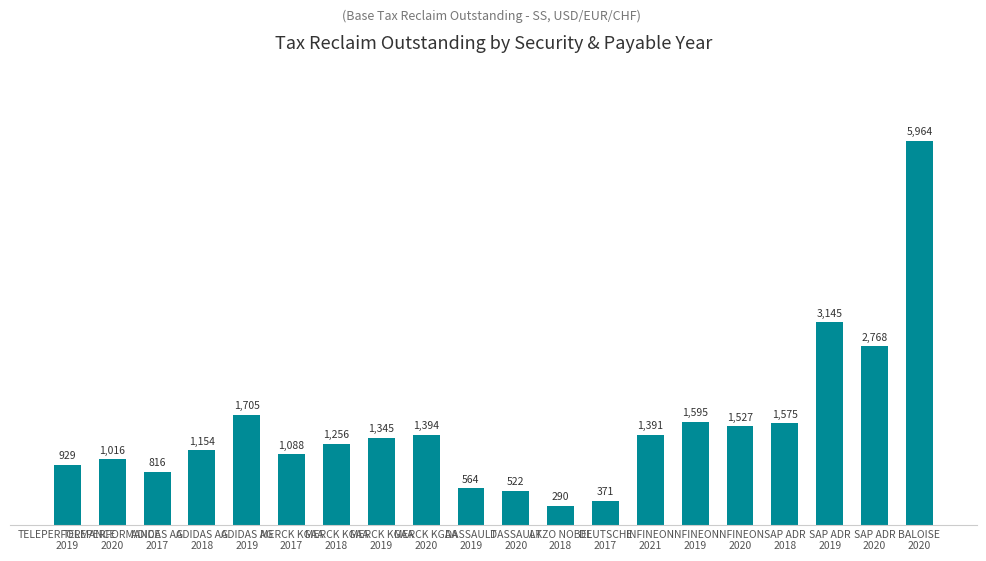

List the labels in order of value, smallest first.

AKZO NOBEL
2018, DEUTSCHE
2017, DASSAULT
2020, DASSAULT
2019, ADIDAS AG
2017, TELEPERFORMANCE
2019, TELEPERFORMANCE
2020, MERCK KGAA
2017, ADIDAS AG
2018, MERCK KGAA
2018, MERCK KGAA
2019, INFINEON
2021, MERCK KGAA
2020, INFINEON
2020, SAP ADR
2018, INFINEON
2019, ADIDAS AG
2019, SAP ADR
2020, SAP ADR
2019, BALOISE
2020